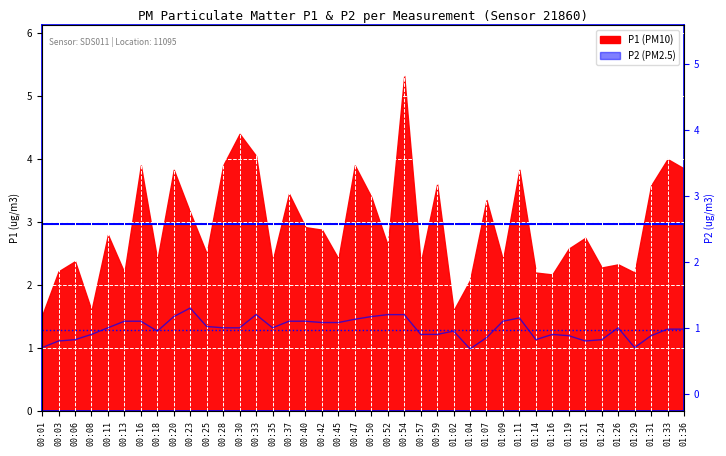

Is it true that the value at 01:04 is 1.1?

False